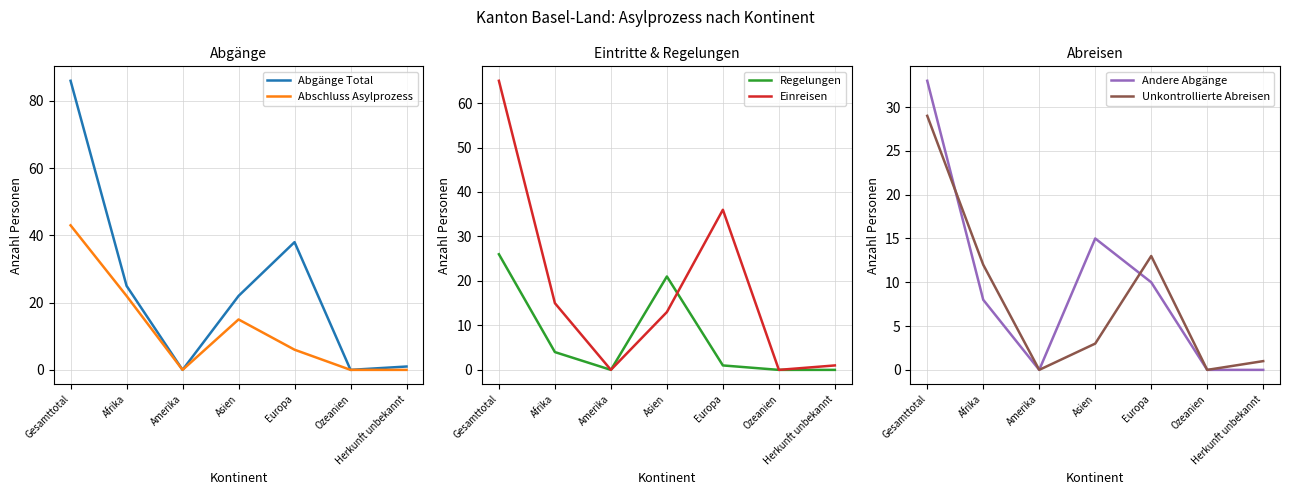

The value of Abgänge Total at Gesamttotal is 86. True or false?

True